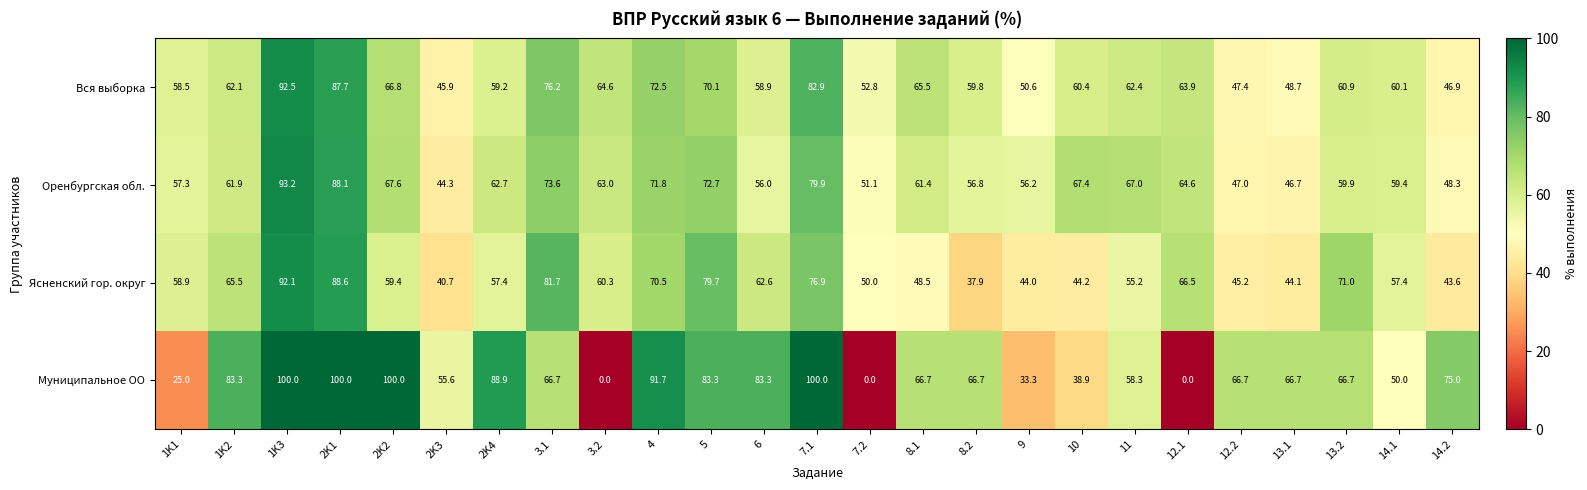

What is the difference between the Муниципальное ОО values at 3.1 and 1K2?

16.6